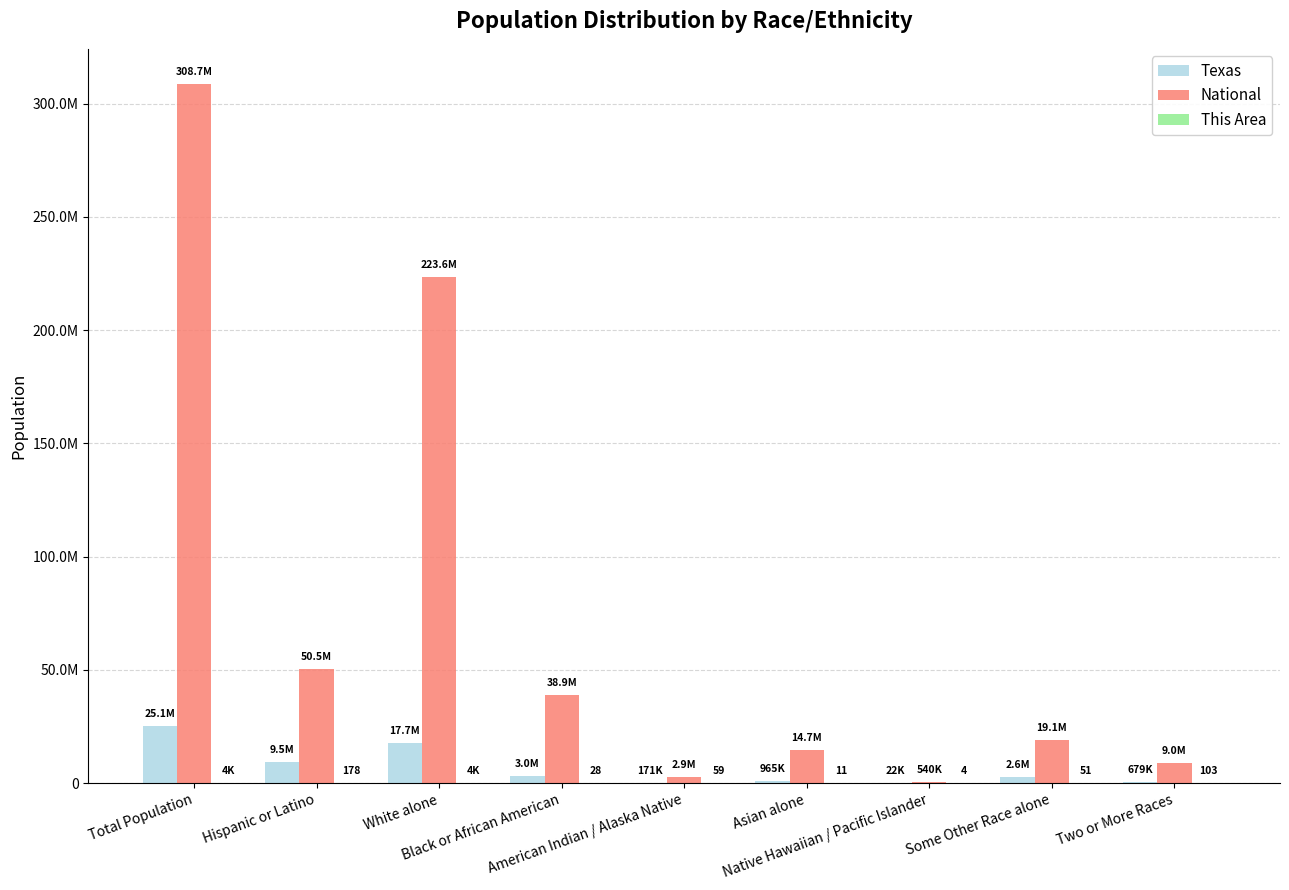

What is the highest value of the National series?

308745538